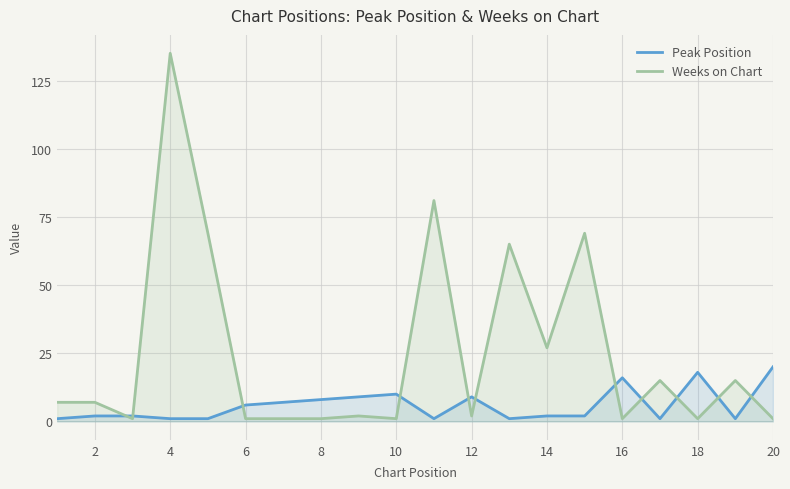

True or false: Weeks on Chart has more than 2 points higher than both neighbors.

True